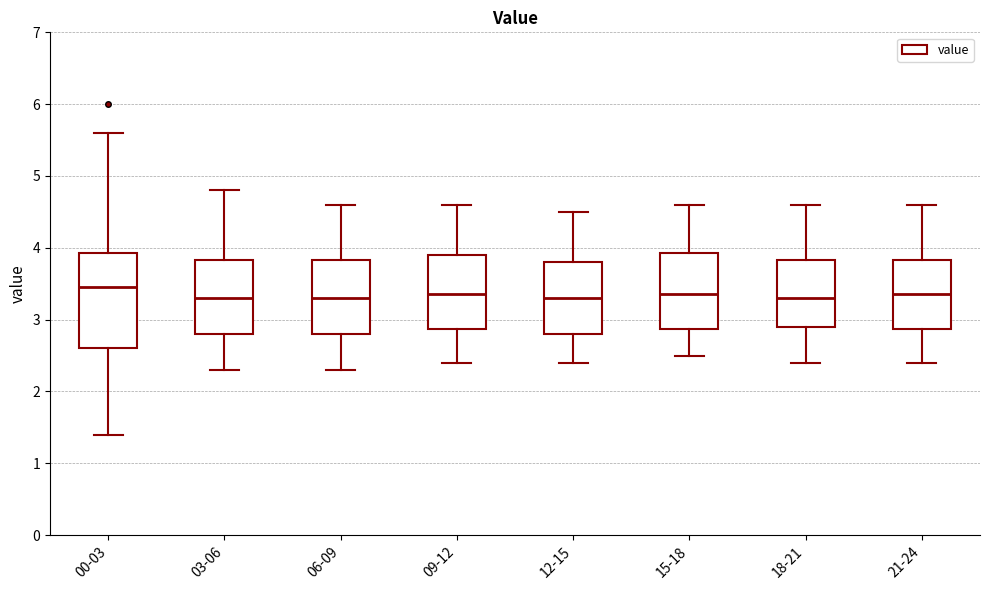

Reading left to right, read every box against the y-axis: the position of its median line, the range the box covers, and the ends of its whiskers. The values are not printed on the chart, so give them approximately, as read against the axis.

00-03: median 3.5, box 2.6 to 3.9, whiskers 1.4 to 5.6
03-06: median 3.3, box 2.8 to 3.8, whiskers 2.3 to 4.8
06-09: median 3.3, box 2.8 to 3.8, whiskers 2.3 to 4.6
09-12: median 3.4, box 2.9 to 3.9, whiskers 2.4 to 4.6
12-15: median 3.3, box 2.8 to 3.8, whiskers 2.4 to 4.5
15-18: median 3.4, box 2.9 to 3.9, whiskers 2.5 to 4.6
18-21: median 3.3, box 2.9 to 3.8, whiskers 2.4 to 4.6
21-24: median 3.4, box 2.9 to 3.8, whiskers 2.4 to 4.6